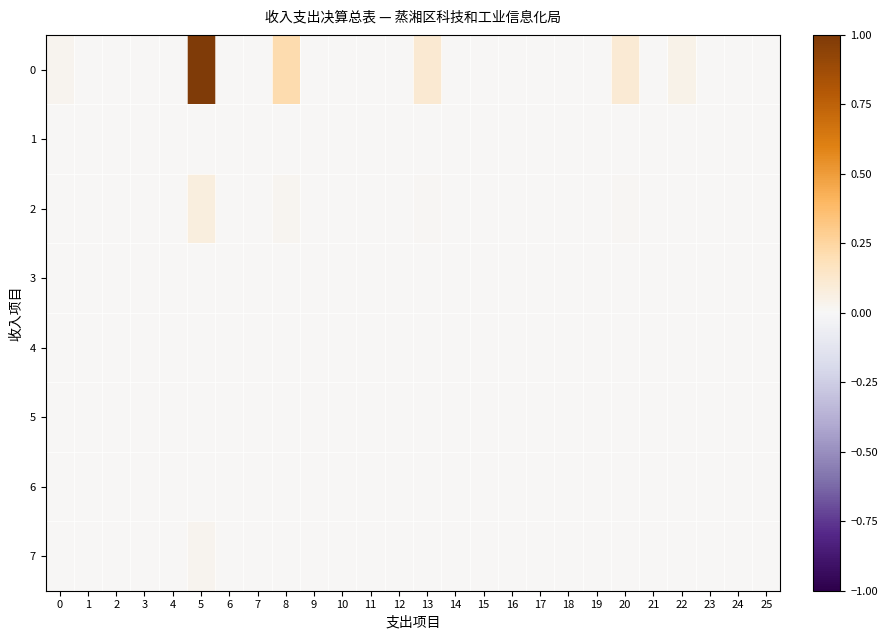

Rank the series at 0 from highest to lowest value.

0, 2, 7, 1, 3, 4, 5, 6